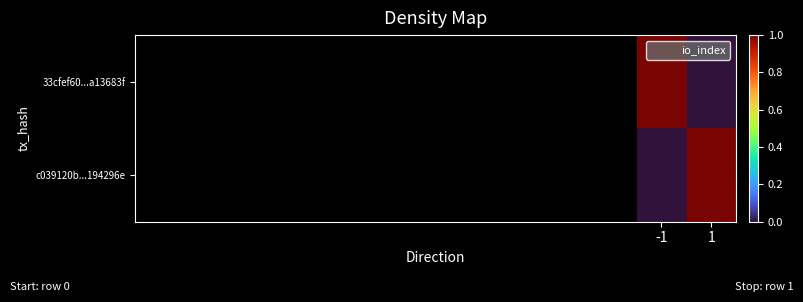

Which series has the largest total across all categories?

io_index